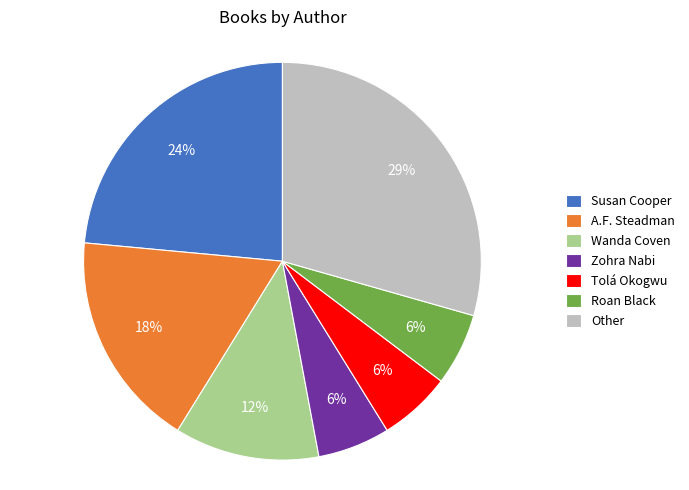

Is Zohra Nabi the majority of the pie?

No